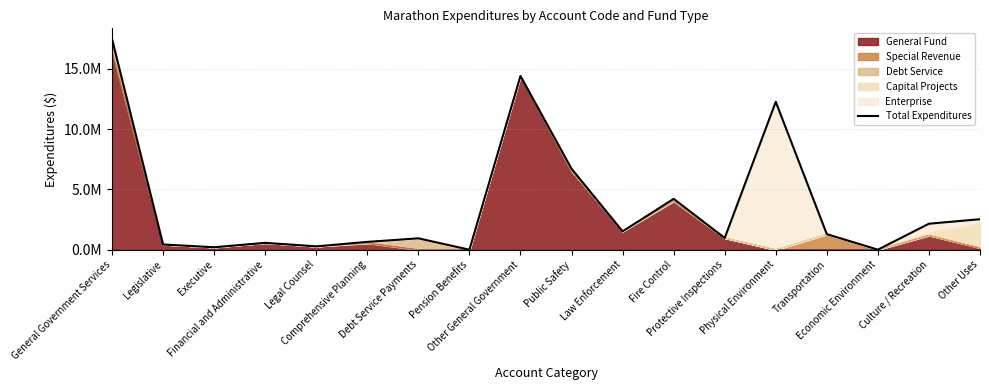

At which label is the value closest to 8738630?

Public Safety